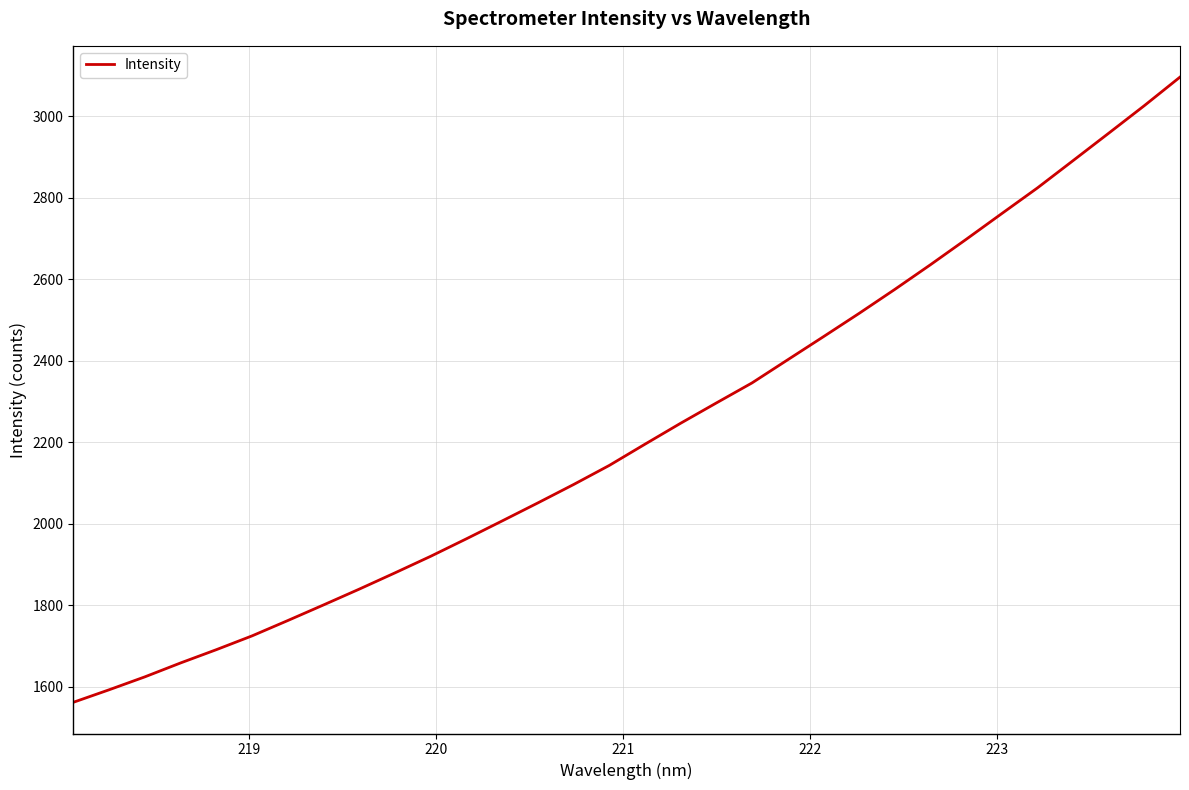

Does the chart have visible grid lines?

Yes